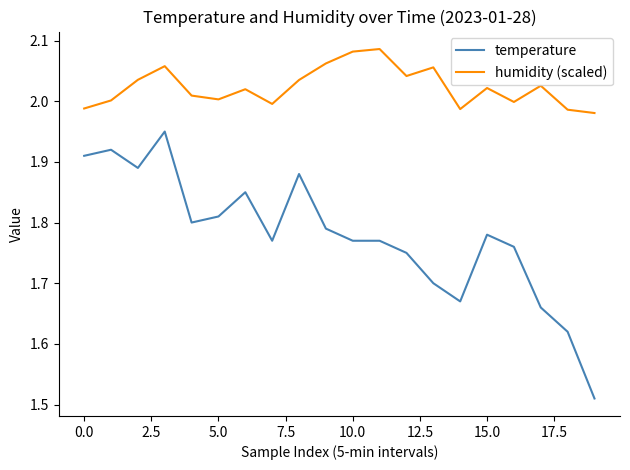

List the series in order of their peak value, highest first.

humidity (scaled), temperature